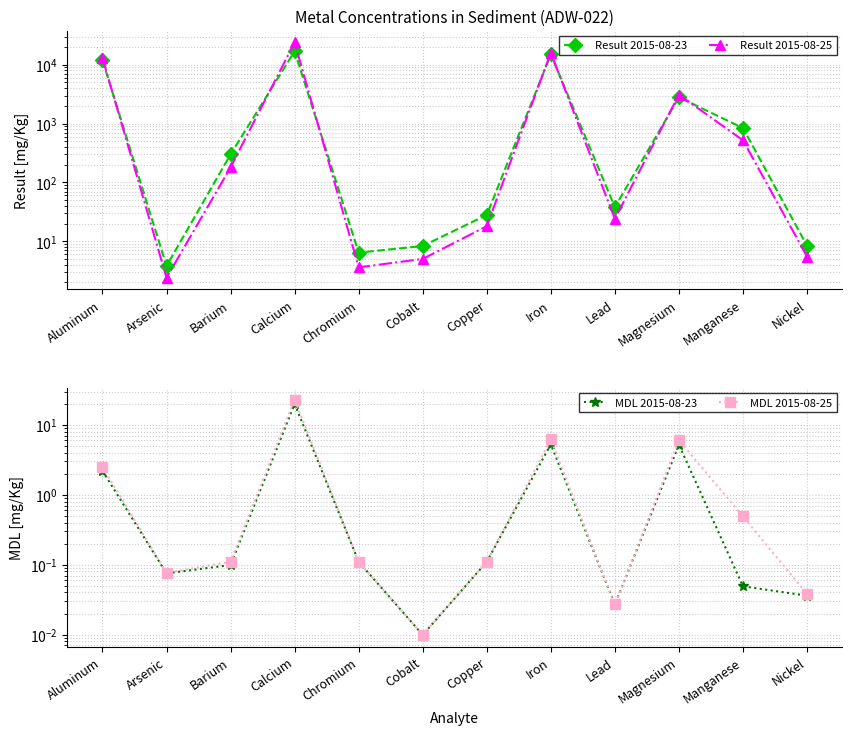

True or false: Result 2015-08-25 and MDL 2015-08-25 cross at least once.

False